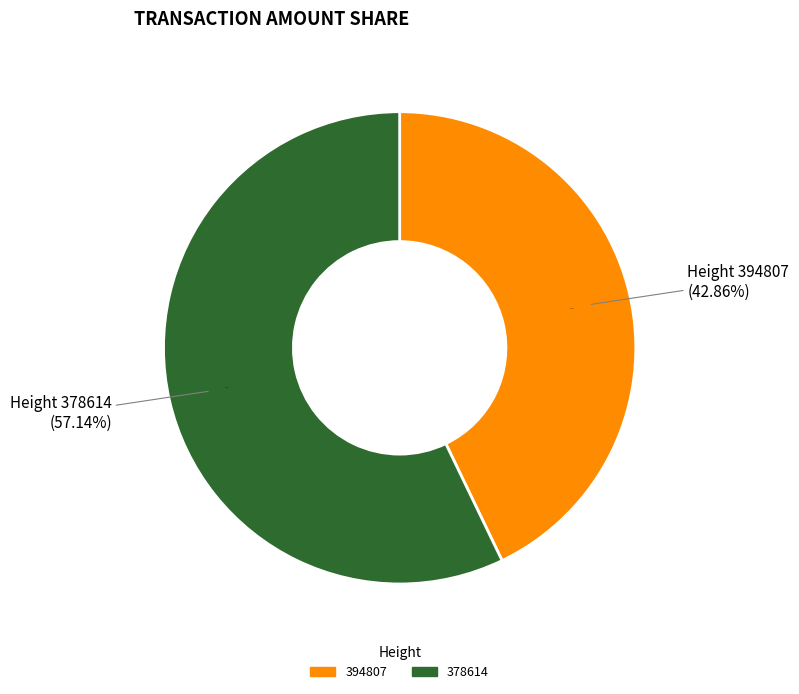

Is the sum of 378614 and 394807 greater than half?

Yes